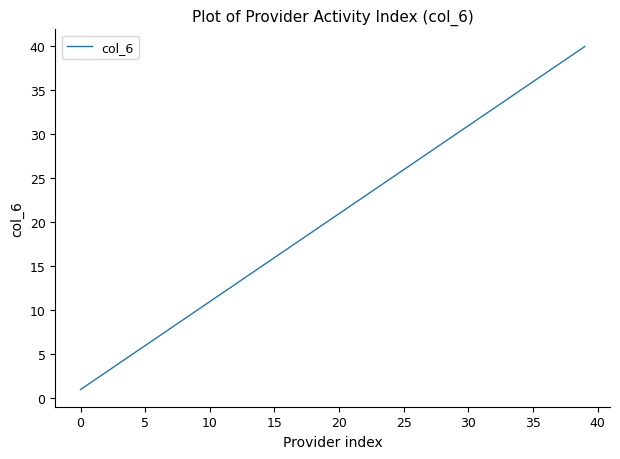

How many lines are shown in the chart?

1